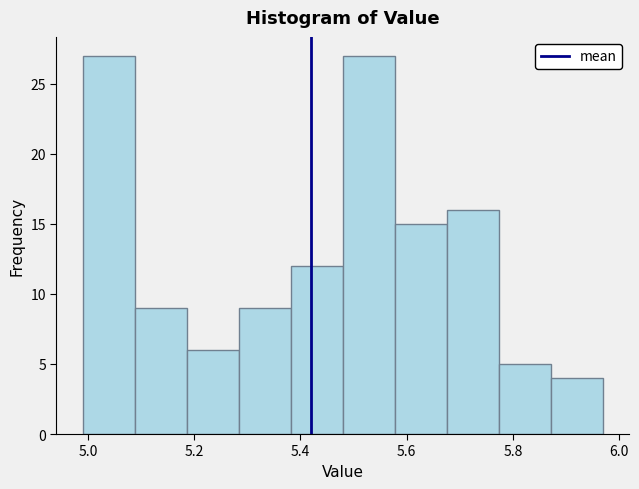

Reading left to right, transcribe this chart: for each bar, give the range it covers on the x-axis and its height. Neither the bar edges nor the heights are printed on the chart, so give them approximately, as read against the axes.

4.990 to 5.088: 27
5.088 to 5.186: 9
5.186 to 5.284: 6
5.284 to 5.382: 9
5.382 to 5.480: 12
5.480 to 5.578: 27
5.578 to 5.676: 15
5.676 to 5.774: 16
5.774 to 5.872: 5
5.872 to 5.970: 4